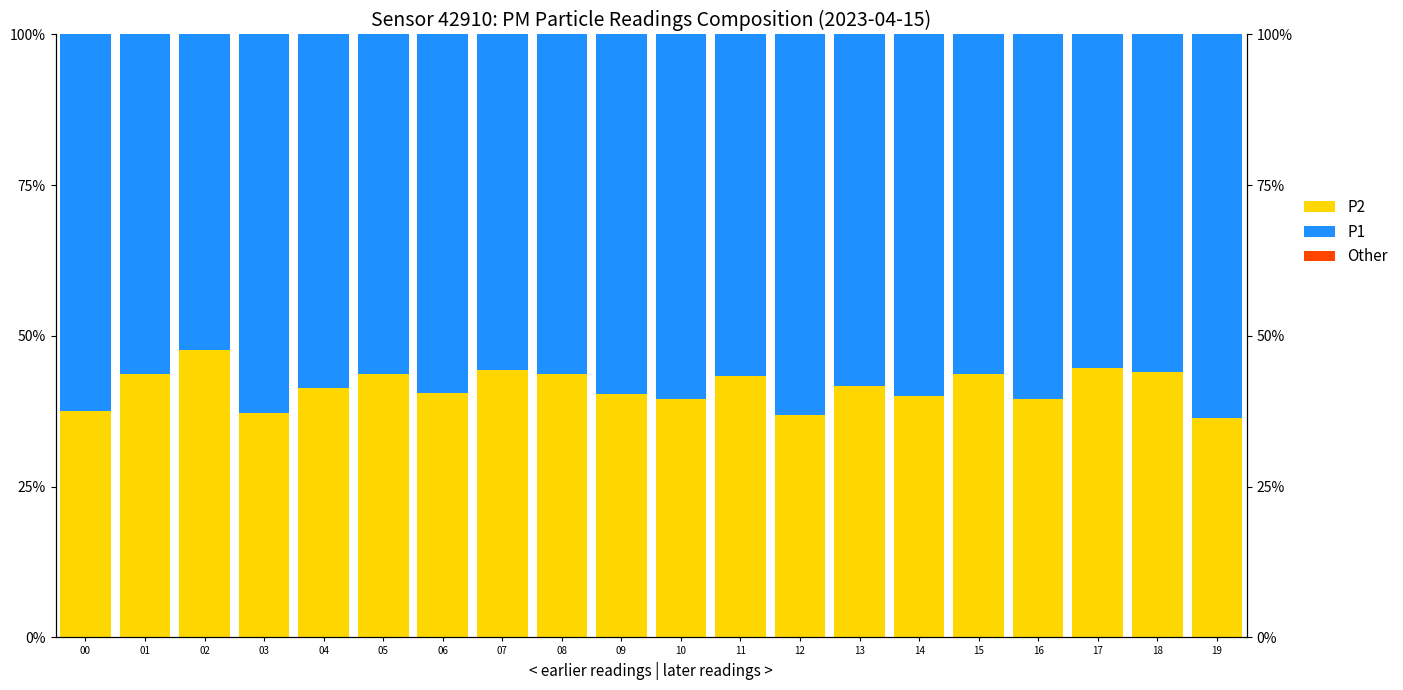

Reading right to left, transcribe all the data shown in this chart.

P2: 19=36.3	18=44.1	17=44.6	16=39.6	15=43.7	14=40.1	13=41.6	12=36.9	11=43.4	10=39.6	09=40.4	08=43.7	07=44.3	06=40.6	05=43.7	04=41.4	03=37.3	02=47.7	01=43.7	00=37.5
P1: 19=63.7	18=55.9	17=55.4	16=60.4	15=56.3	14=59.9	13=58.4	12=63.1	11=56.6	10=60.4	09=59.6	08=56.3	07=55.7	06=59.4	05=56.3	04=58.6	03=62.7	02=52.3	01=56.3	00=62.5
Other: 19=0.0	18=0.0	17=0.0	16=0.0	15=0.0	14=0.0	13=-0.0	12=-0.0	11=0.0	10=0.0	09=0.0	08=0.0	07=0.0	06=0.0	05=0.0	04=0.0	03=0.0	02=-0.0	01=0.0	00=0.0